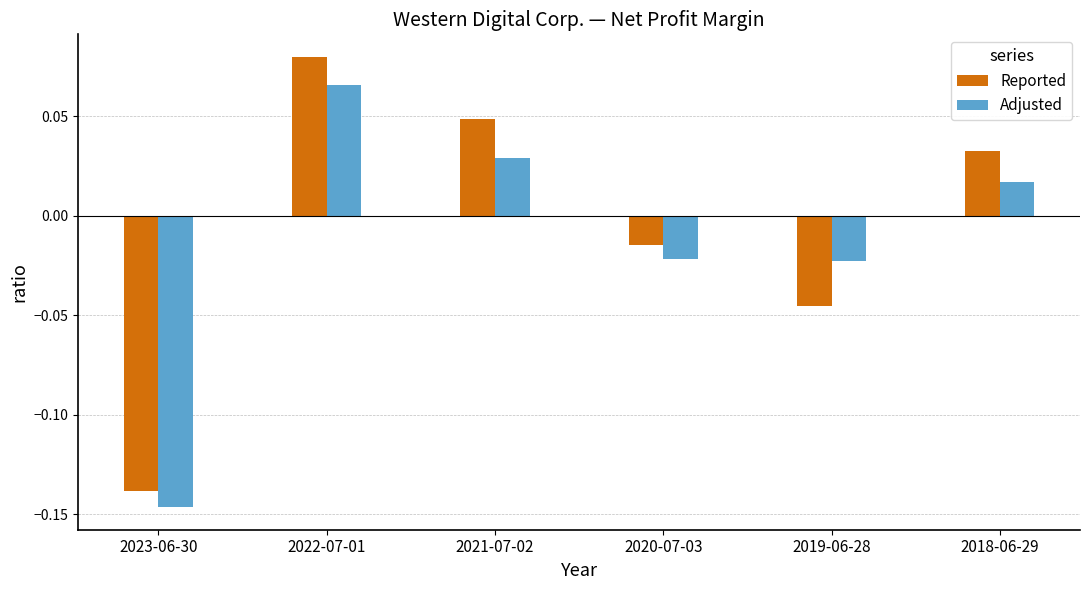

Is it true that Adjusted equals 0.0 at 2022-07-01?

False